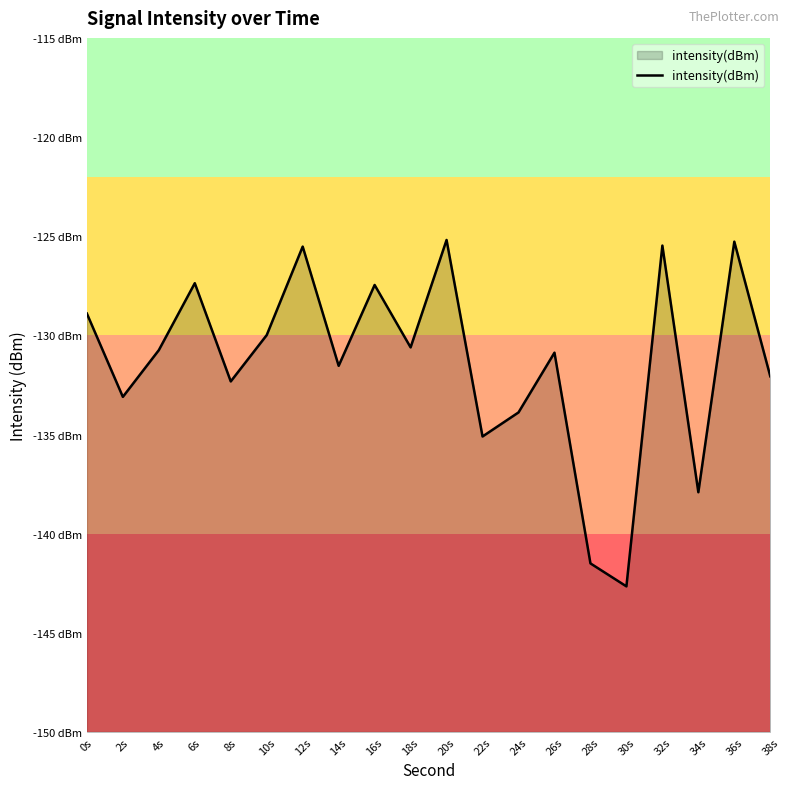

What is the label of the 13th point from the left?

24s